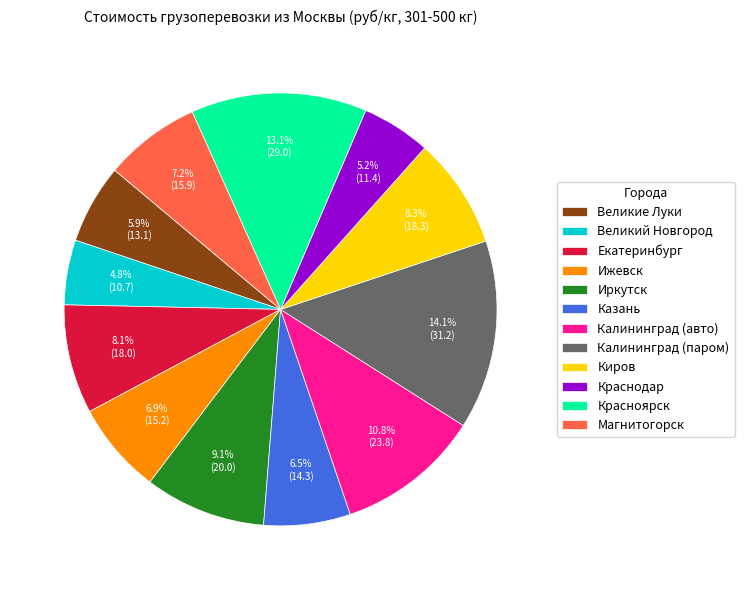

Do Красноярск and Киров together represent more than half of the pie?

No